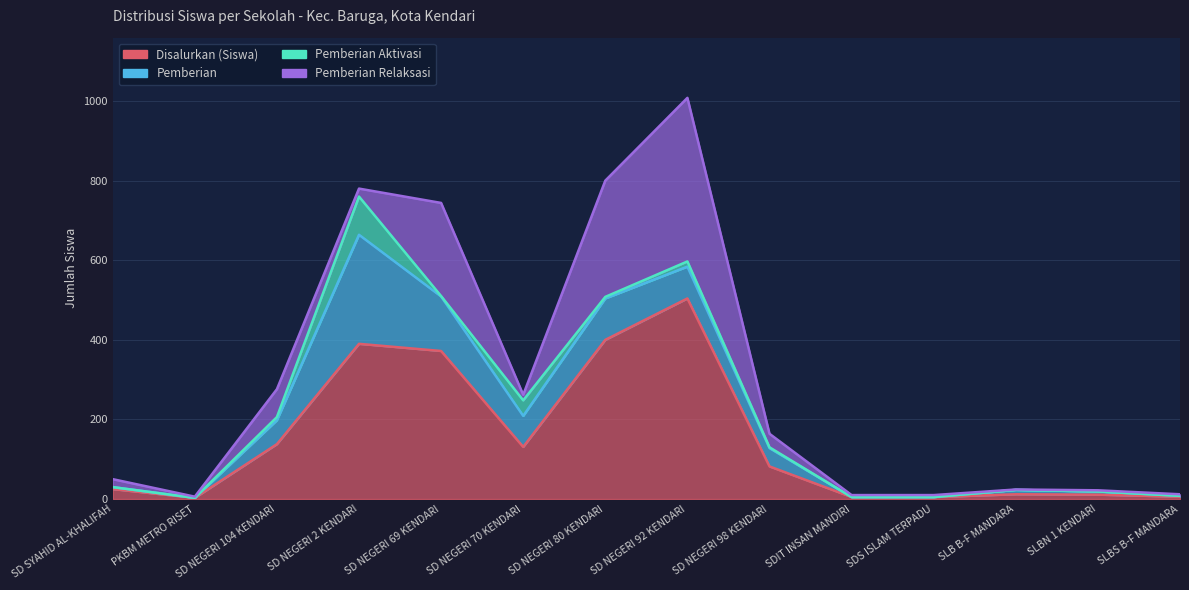

Reading right to left, what are all the values shown in this chart?

Disalurkan (Siswa): 6	11	12	5	5	82	504	400	131	372	390	138	3	25
Pemberian: 2	8	11	0	0	46	80	104	78	137	274	60	0	5
Pemberian Aktivasi: 0	0	0	0	0	2	13	4	39	1	96	8	0	0
Pemberian Relaksasi: 4	3	1	5	5	34	411	292	14	234	20	70	3	20